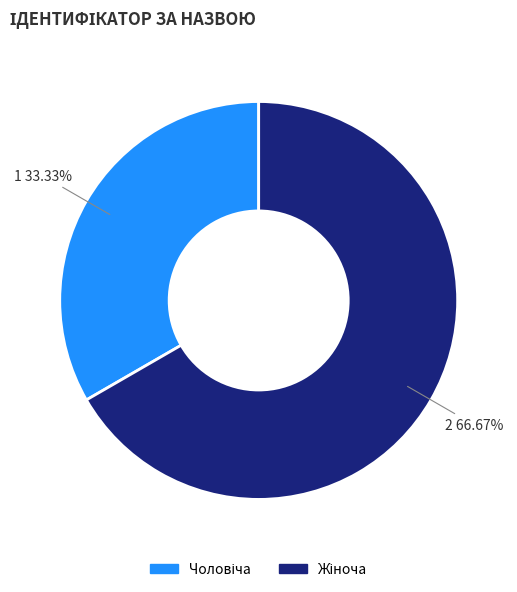

Is there any slice that represents more than half of the pie?

Yes